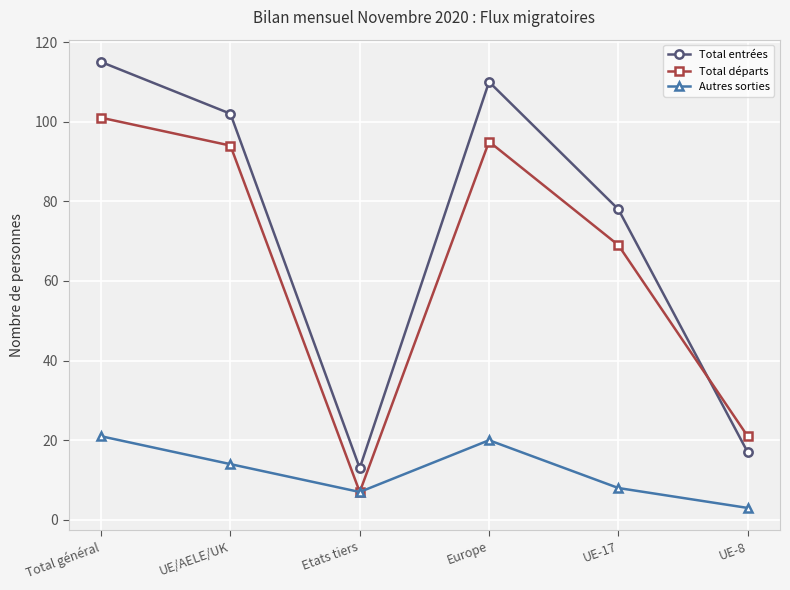

What is the sum of the Total entrées values at UE-8 and UE-17?

95